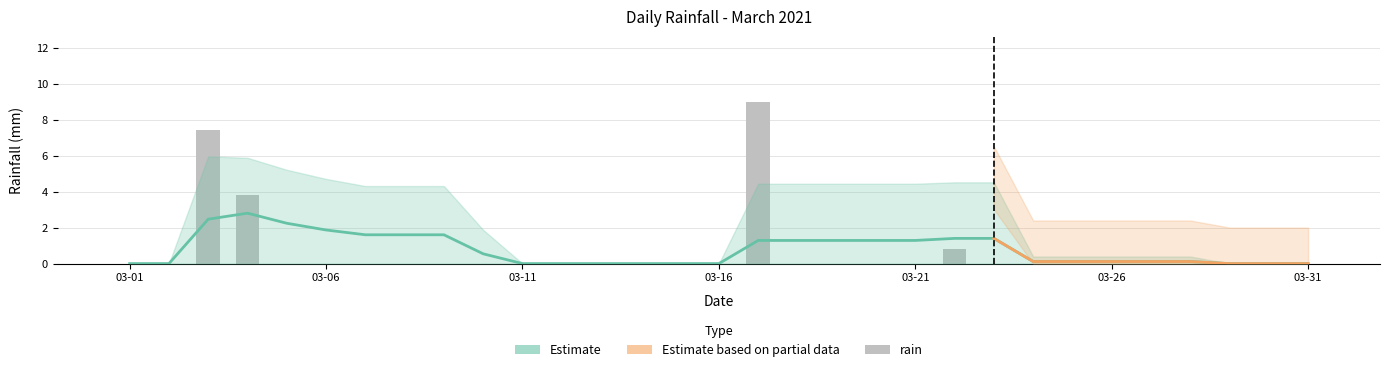

List the labels in order of value, smallest first.

2021-03-01, 2021-03-02, 2021-03-05, 2021-03-06, 2021-03-07, 2021-03-08, 2021-03-09, 2021-03-10, 2021-03-11, 2021-03-12, 2021-03-13, 2021-03-14, 2021-03-15, 2021-03-16, 2021-03-18, 2021-03-19, 2021-03-20, 2021-03-21, 2021-03-23, 2021-03-24, 2021-03-25, 2021-03-26, 2021-03-27, 2021-03-28, 2021-03-29, 2021-03-30, 2021-03-31, 2021-03-22, 2021-03-04, 2021-03-03, 2021-03-17